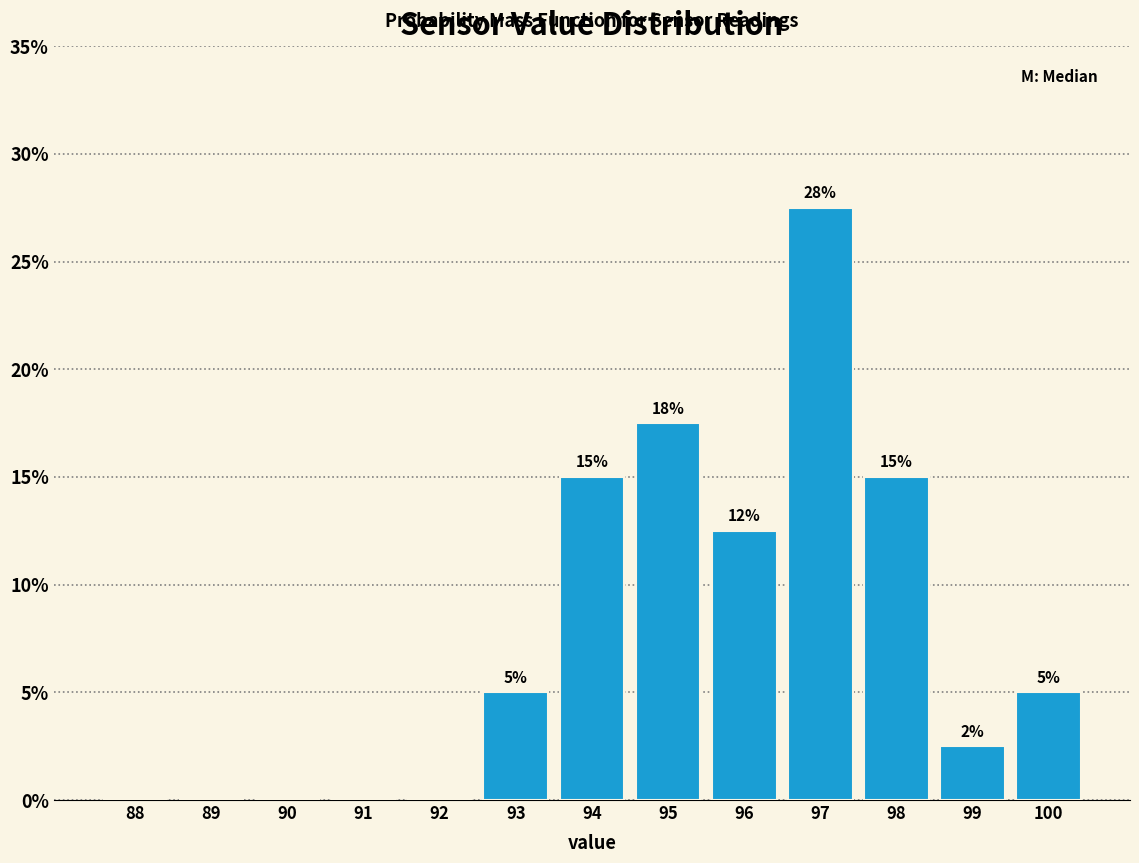

What is the maximum value shown in the chart?

27.5